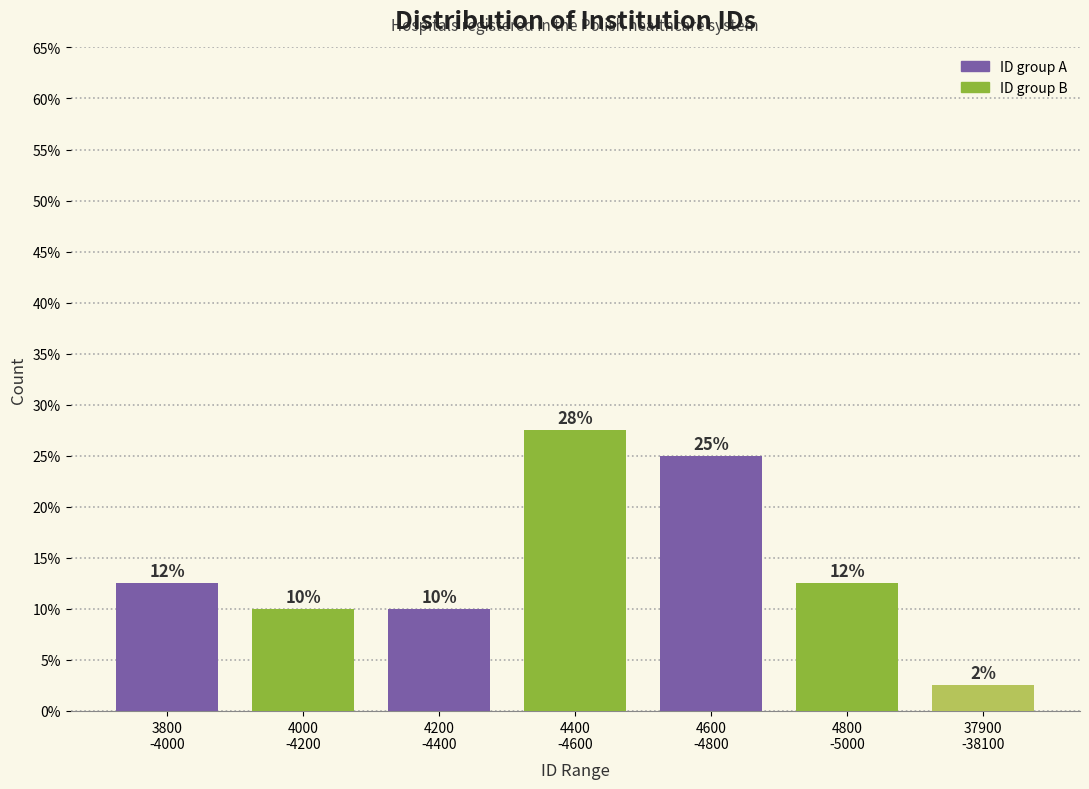

Are the bars horizontal?

No